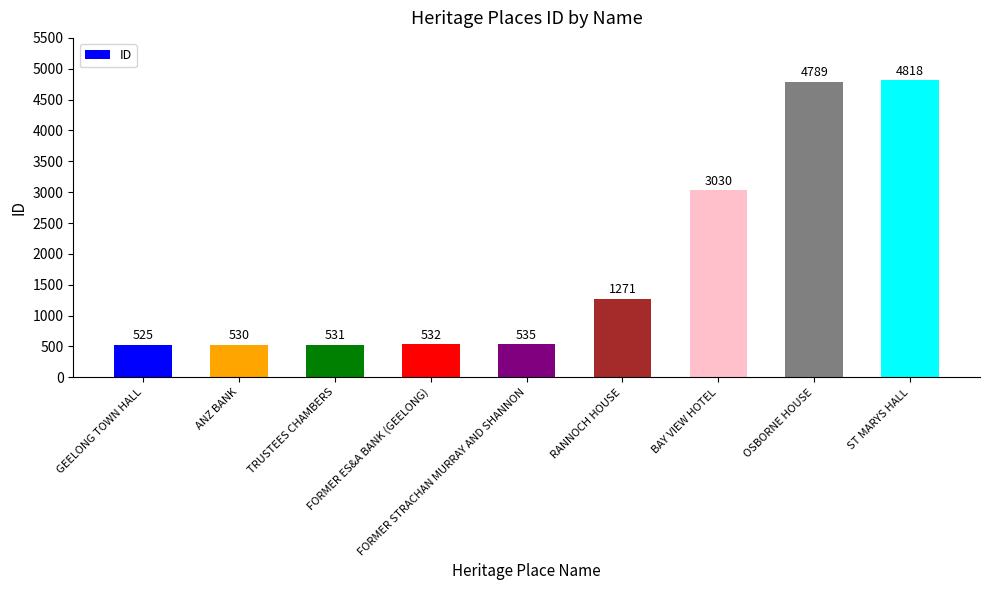

Reading left to right, list all the values displayed in this chart.

GEELONG TOWN HALL=525	ANZ BANK=530	TRUSTEES CHAMBERS=531	FORMER ES&A BANK (GEELONG)=532	FORMER STRACHAN MURRAY AND SHANNON=535	RANNOCH HOUSE=1271	BAY VIEW HOTEL=3030	OSBORNE HOUSE=4789	ST MARYS HALL=4818